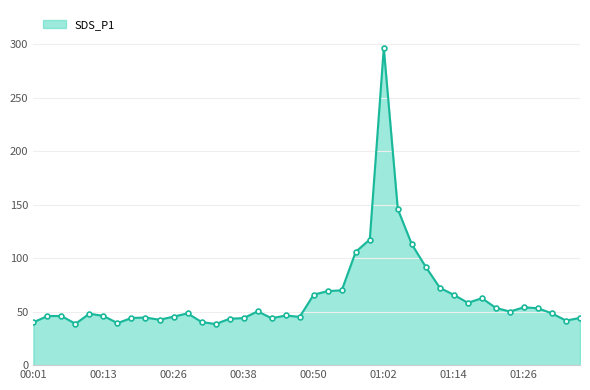

What is the value of the 38th point from the left?

48.4